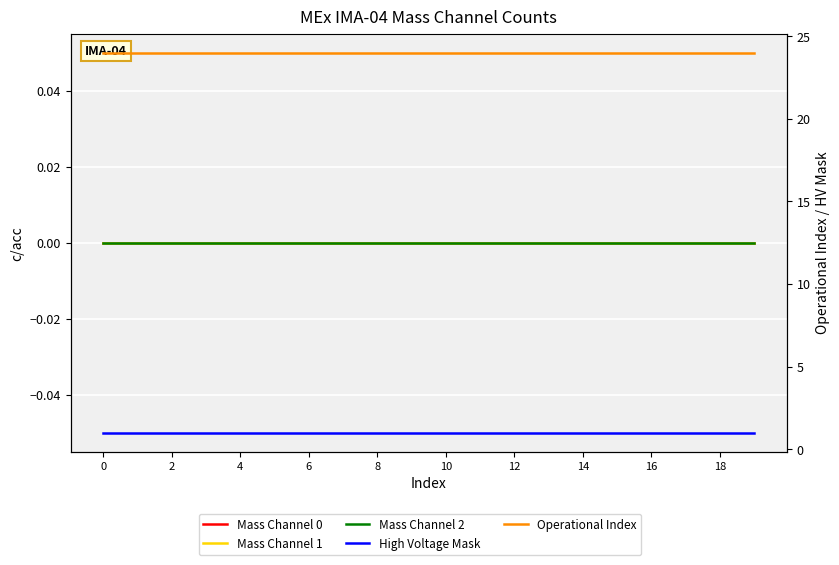

What is the average value of the High Voltage Mask series?

1